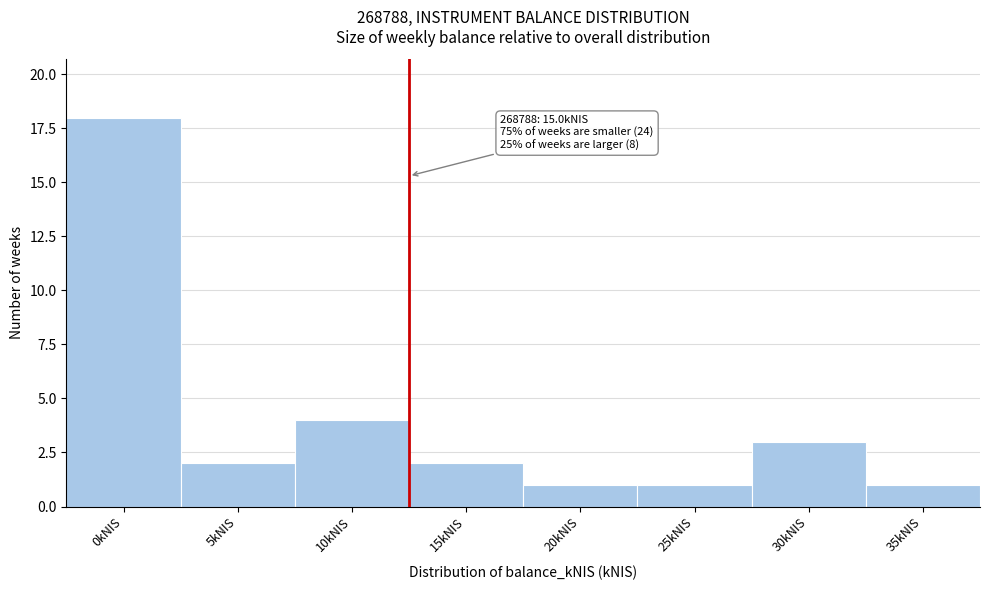

Reading right to left, extract all data points from this chart.

35kNIS=1	30kNIS=3	25kNIS=1	20kNIS=1	15kNIS=2	10kNIS=4	5kNIS=2	0kNIS=18